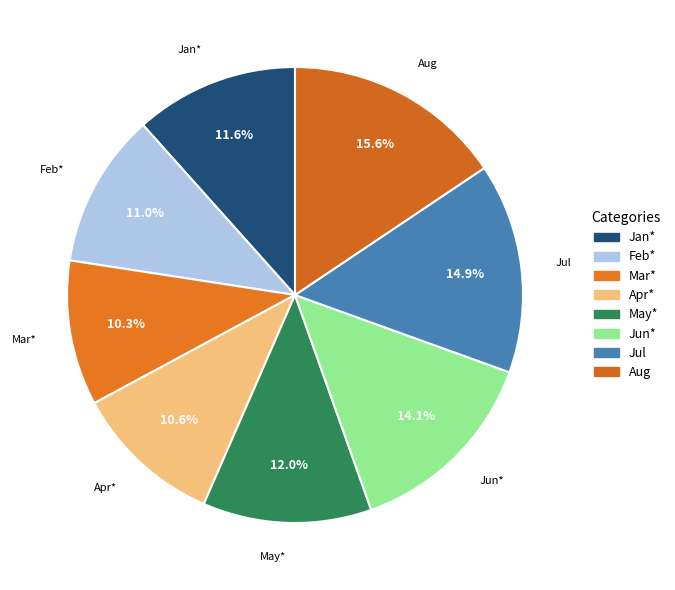

Between Aug and Mar*, which is larger?

Aug